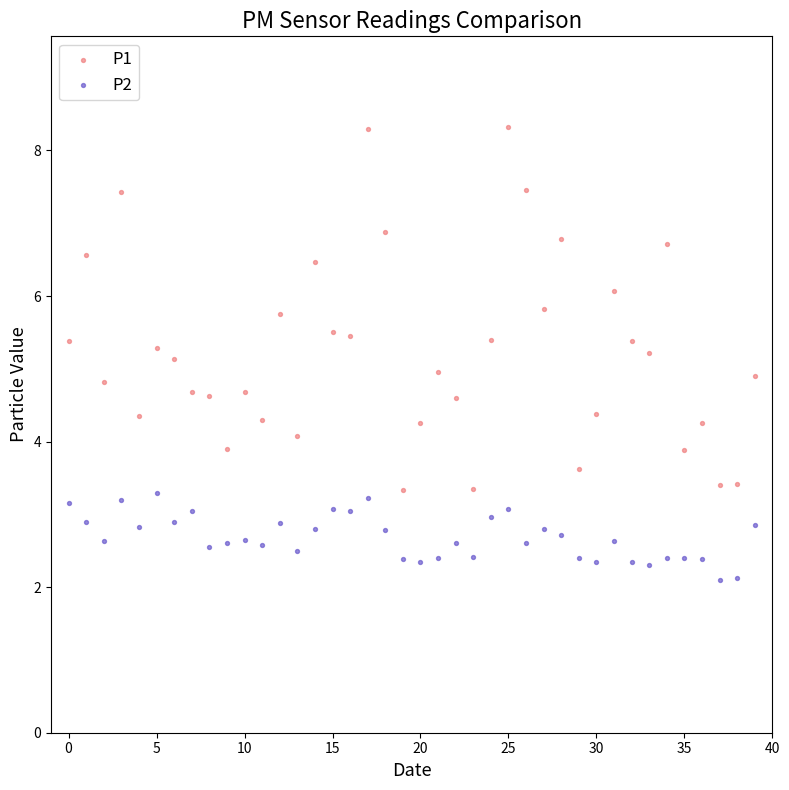

Across all data points, what is the range of Y values (max minus min)?

6.2